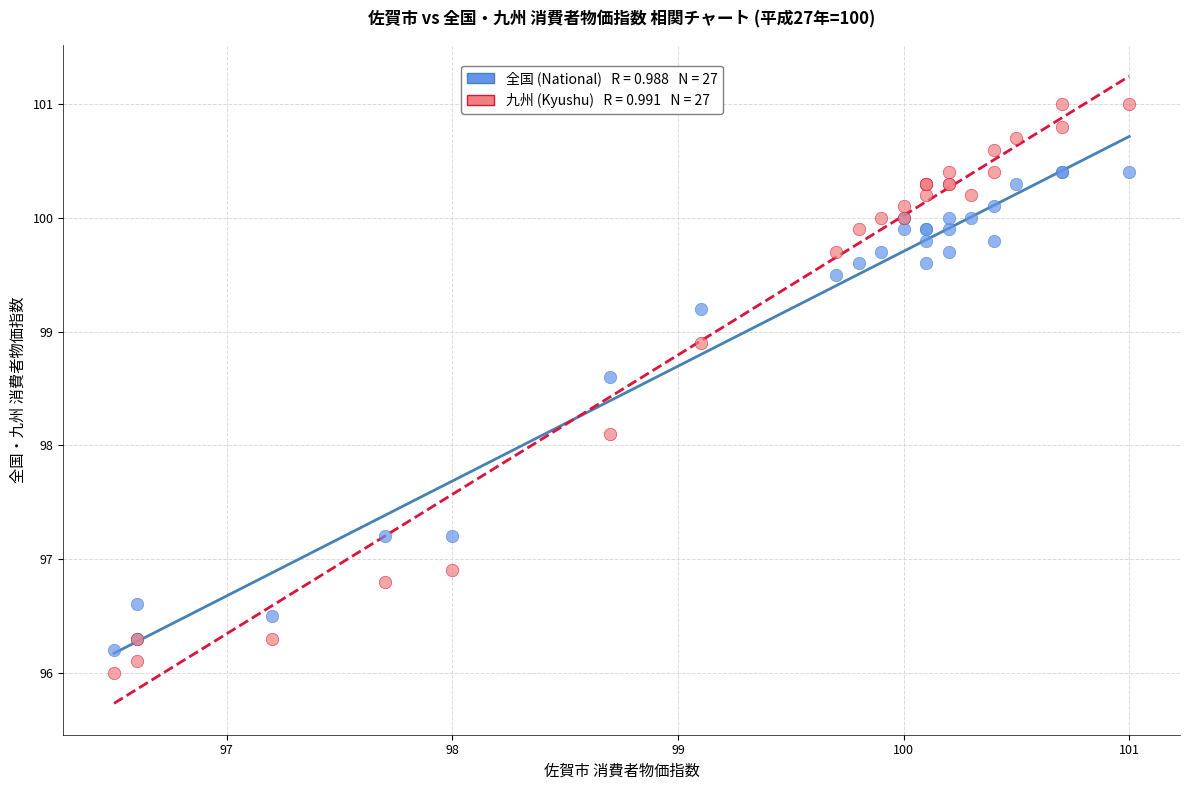

Across all series, what Y value is closest to 98?

98.1